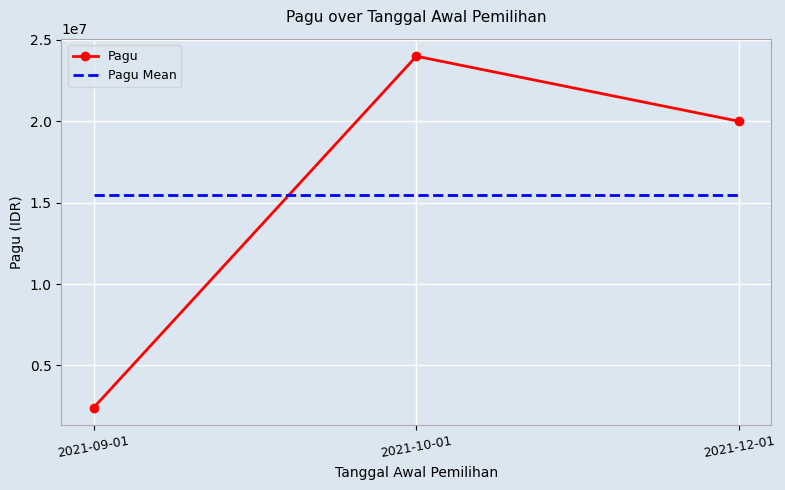

Read the Pagu value at 2021-10-01.

24000000.0